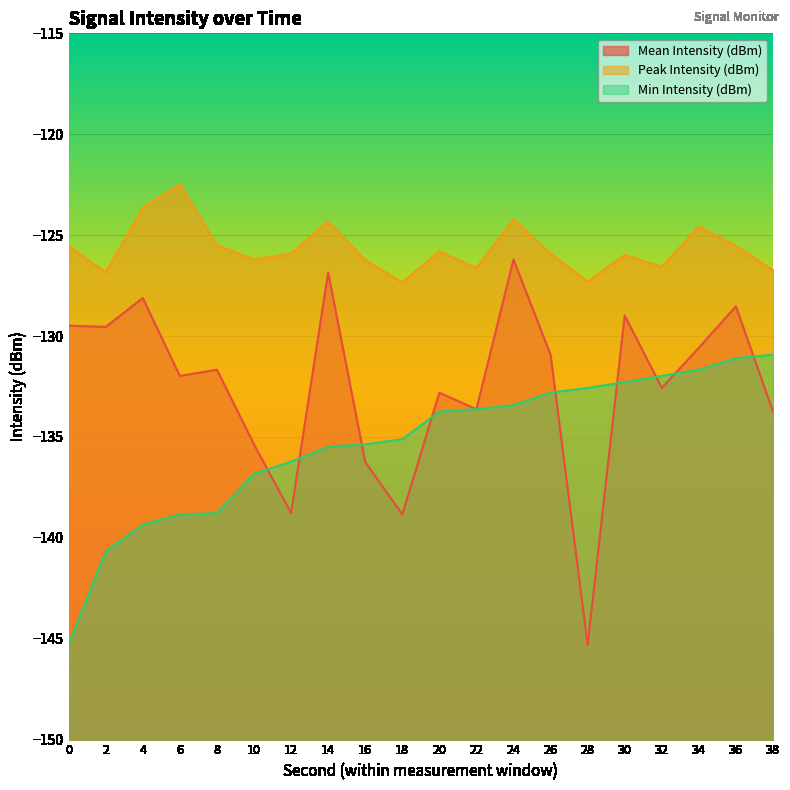

True or false: Min Intensity (dBm) has a value of -145.3 at 0.

True